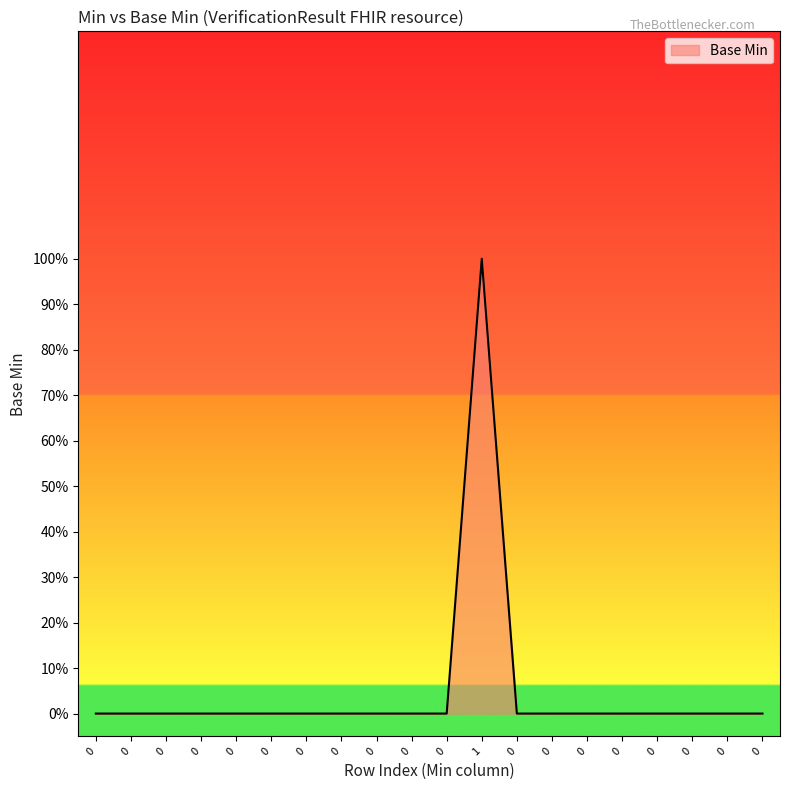

At which category does the chart reach its peak across all series?

1